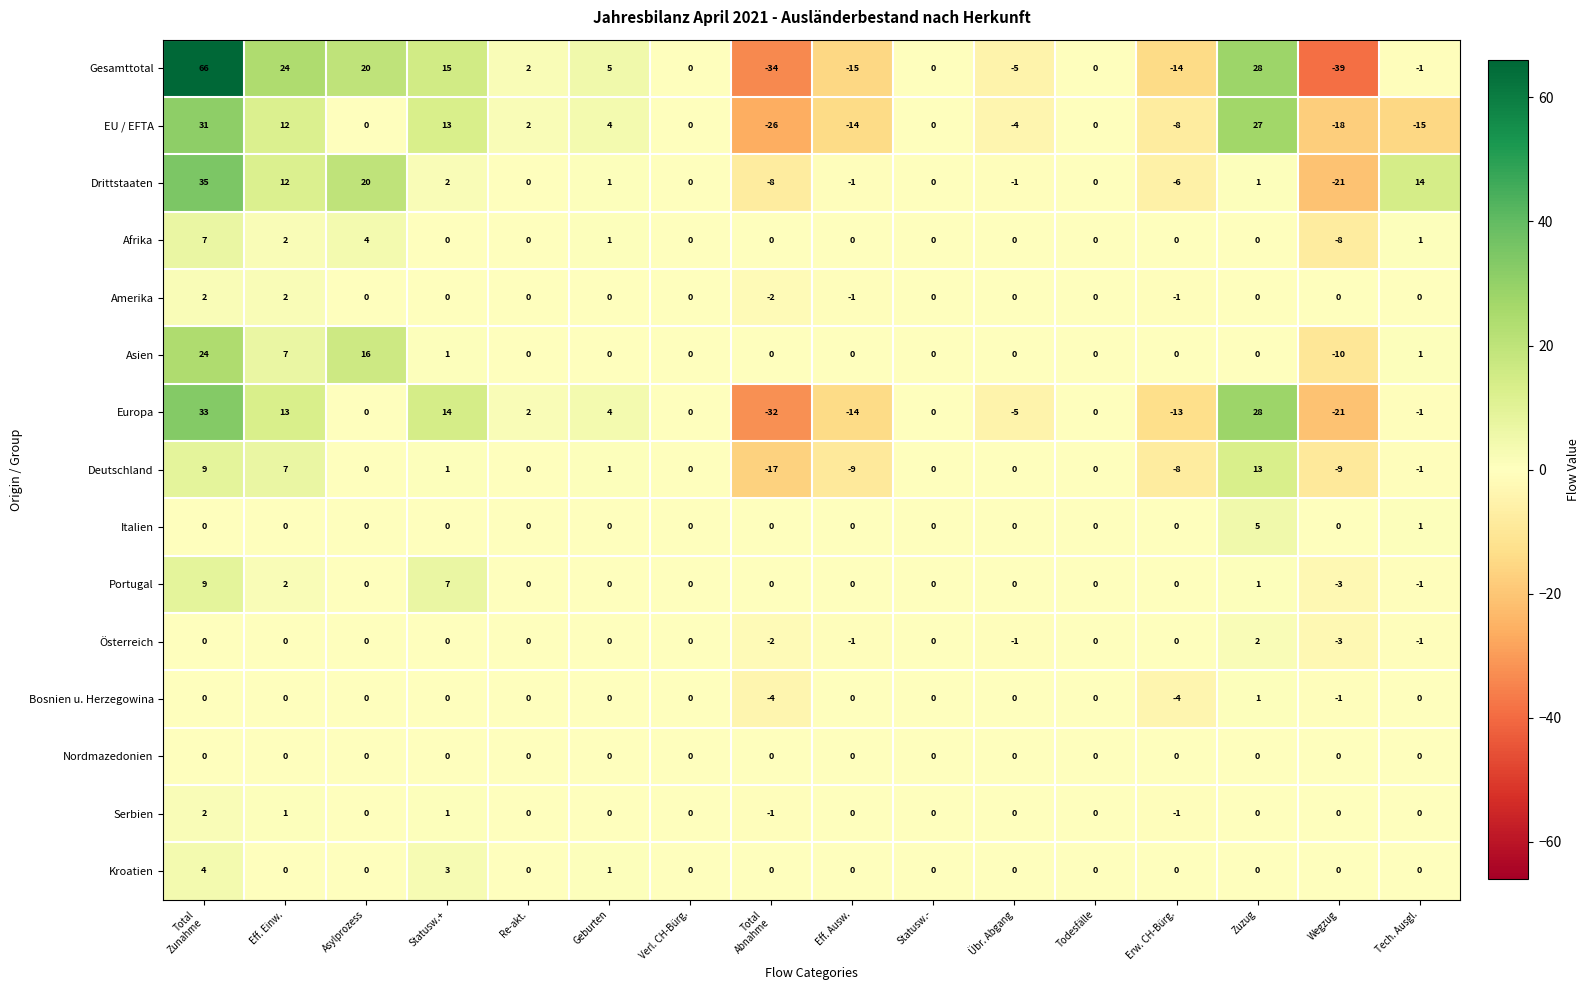

What is the difference between the second highest and minimum values in the Afrika series?

12